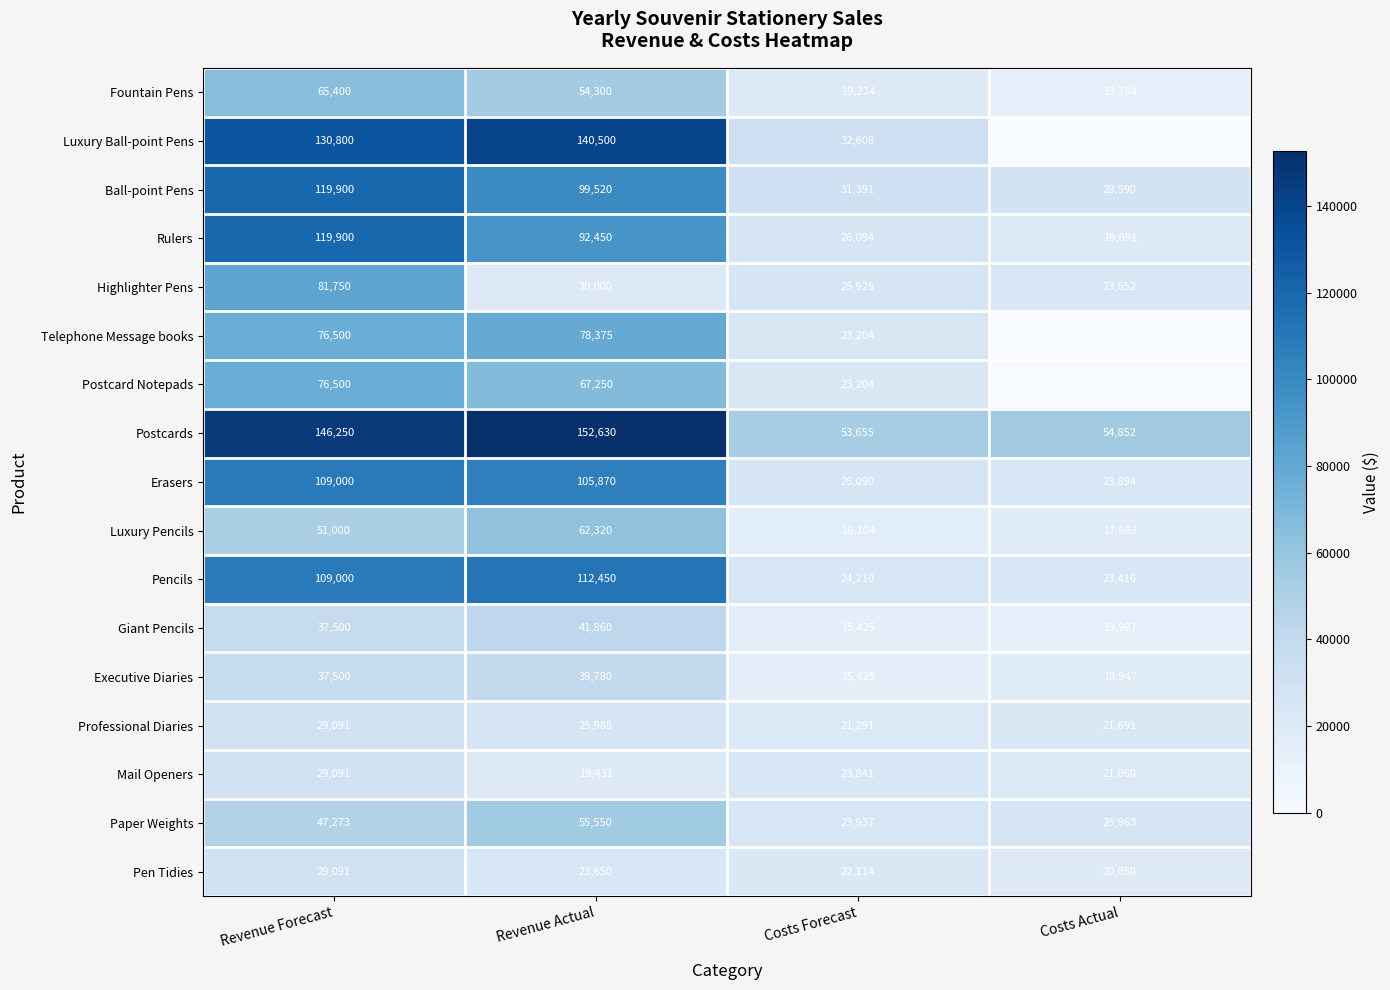

What is the spread (max minus min) of values at Costs Forecast?

38230